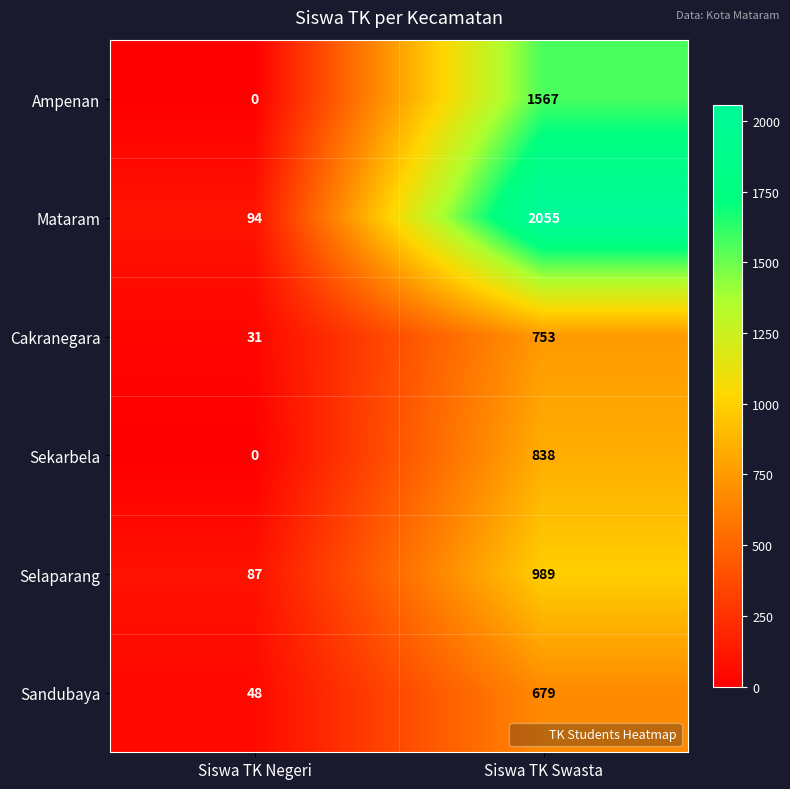

Reading left to right, what are all the values shown in this chart?

Ampenan: 0	1567
Mataram: 94	2055
Cakranegara: 31	753
Sekarbela: 0	838
Selaparang: 87	989
Sandubaya: 48	679